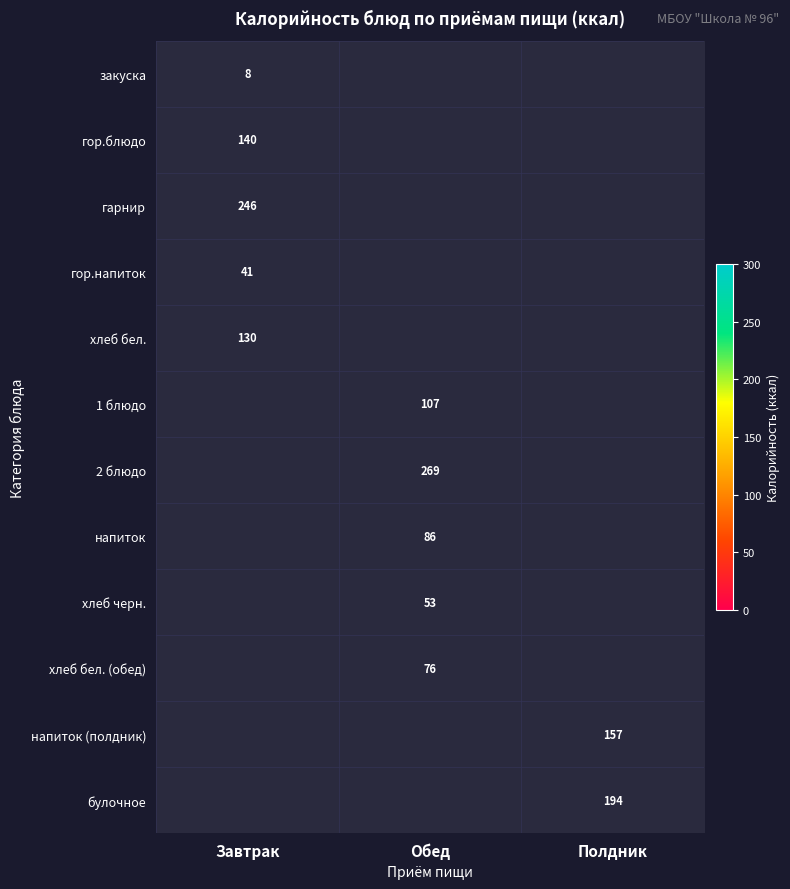

At how many categories does at least one series exceed 200?

2